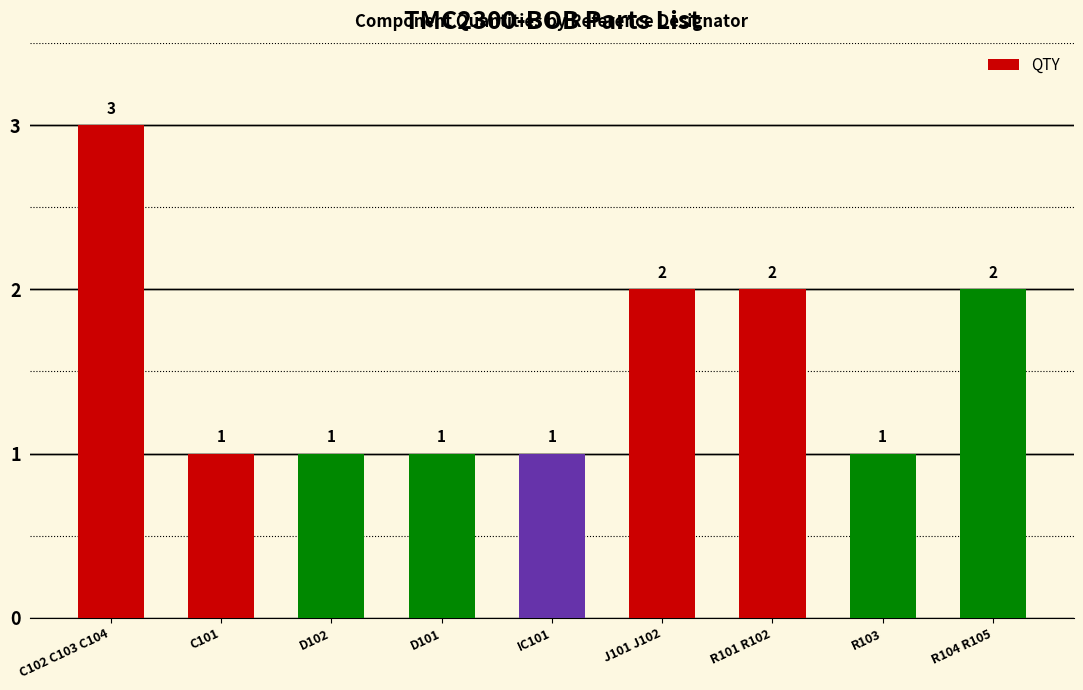

What is the greatest value displayed?

3